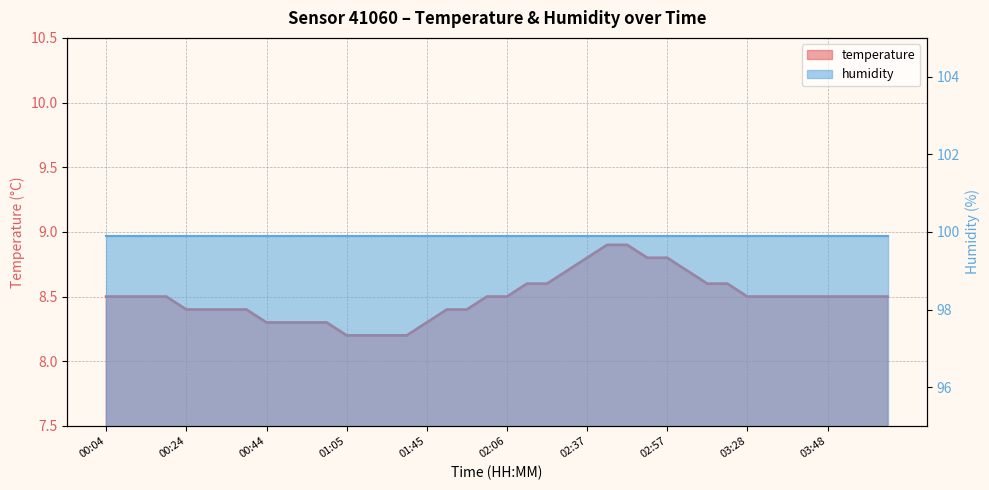

List the labels in order of value, smallest first.

01:05, 01:10, 01:30, 01:35, 00:44, 00:49, 00:54, 01:00, 01:45, 00:24, 00:29, 00:34, 00:39, 01:51, 01:56, 00:04, 00:09, 00:14, 00:19, 02:01, 02:06, 03:28, 03:33, 03:38, 03:43, 03:48, 03:53, 03:58, 04:03, 02:11, 02:16, 03:18, 03:23, 02:21, 03:12, 02:37, 02:52, 02:57, 02:42, 02:47